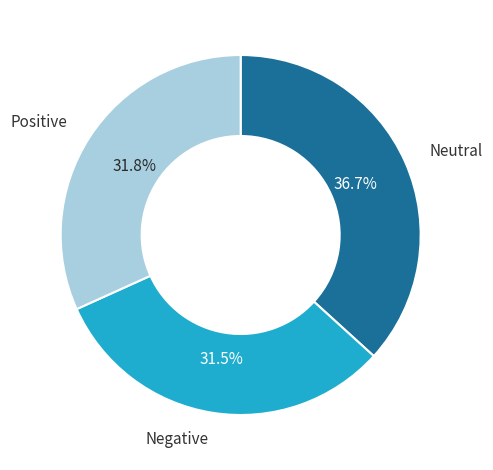

Does any single category account for the majority?

No